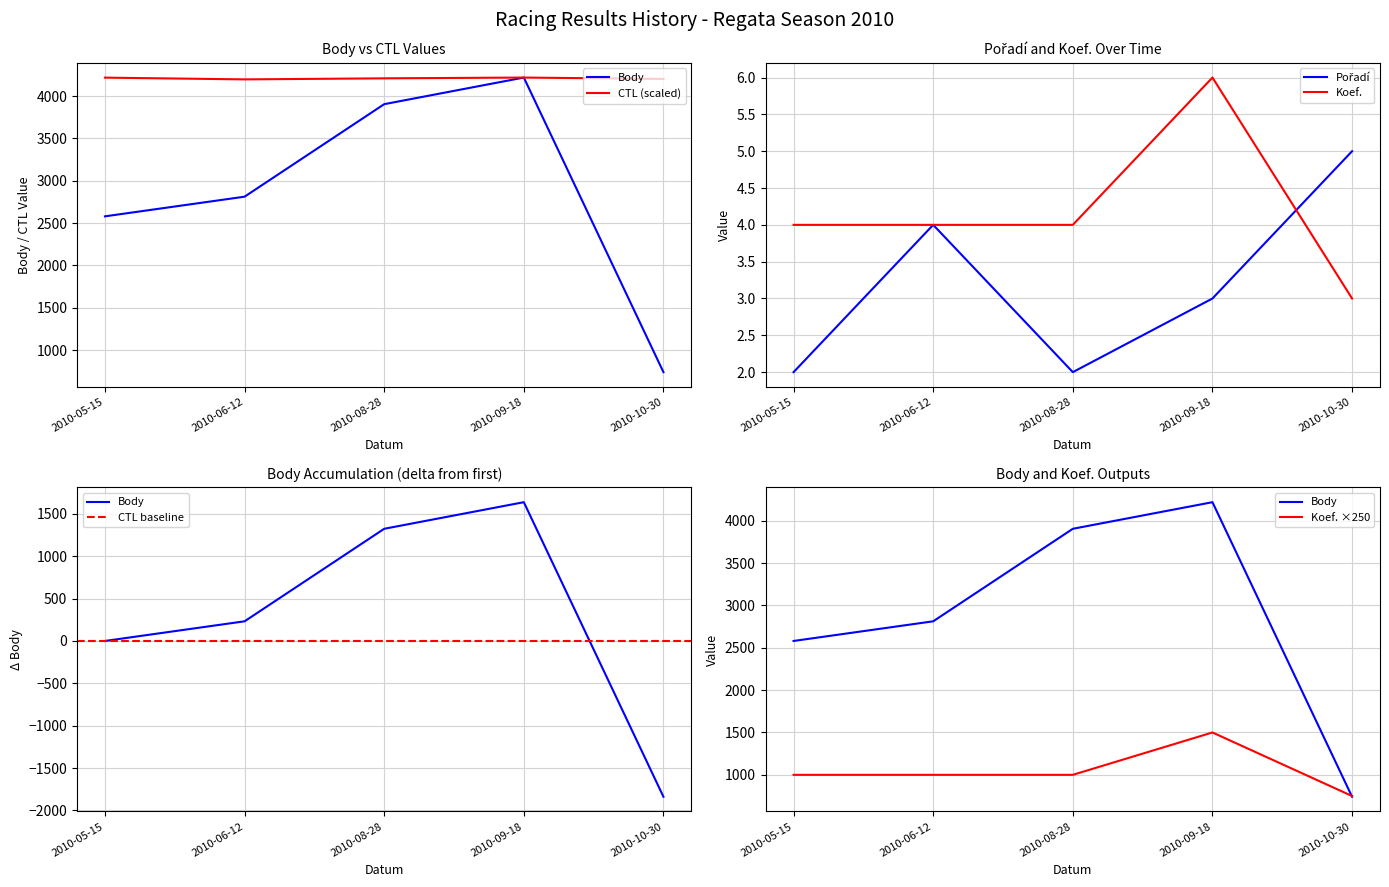

What is the difference between the Body values at 2010-06-12 and 2010-10-30?

2071.0